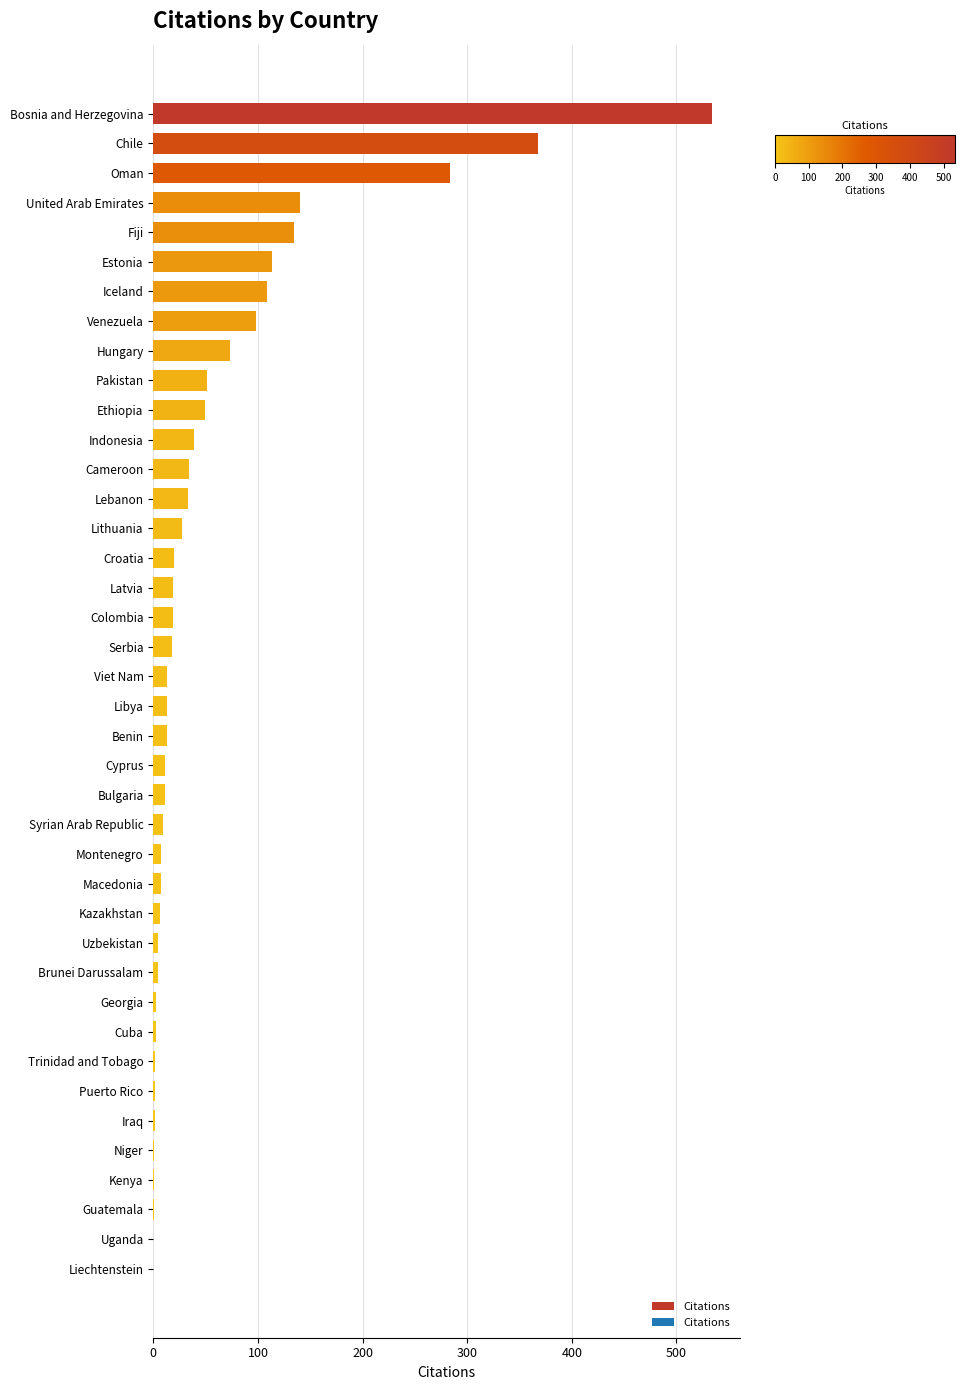

The chart shows a value of 13 at Benin. True or false?

True